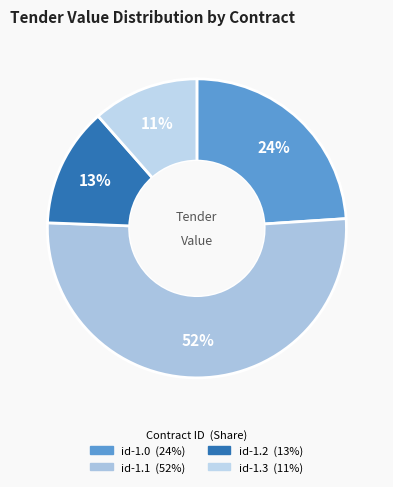

What is the change in value from id-1.1 to id-1.3?

-2795950000